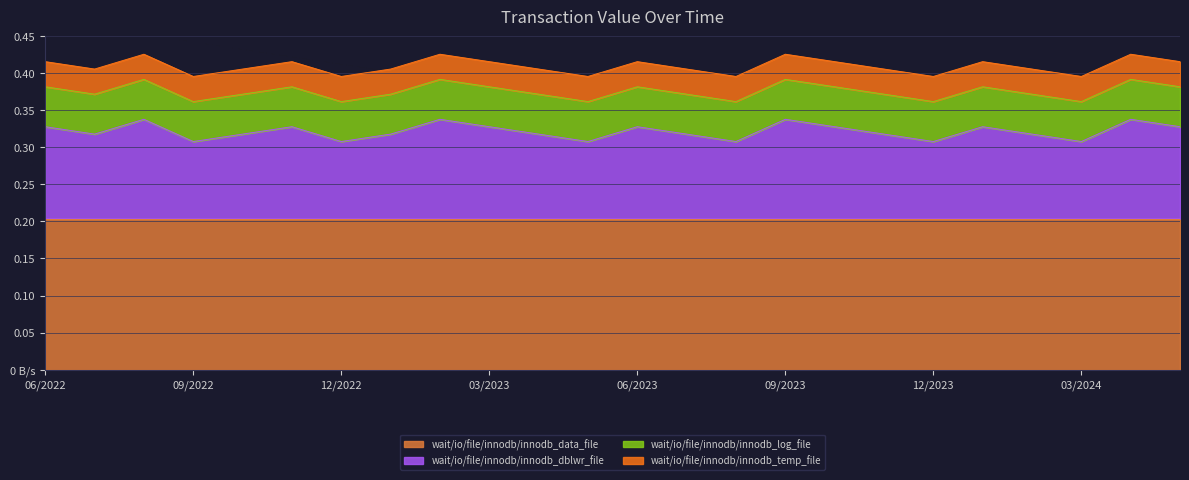

True or false: wait/io/file/innodb/innodb_log_file has more than 1 interior local peaks.

False